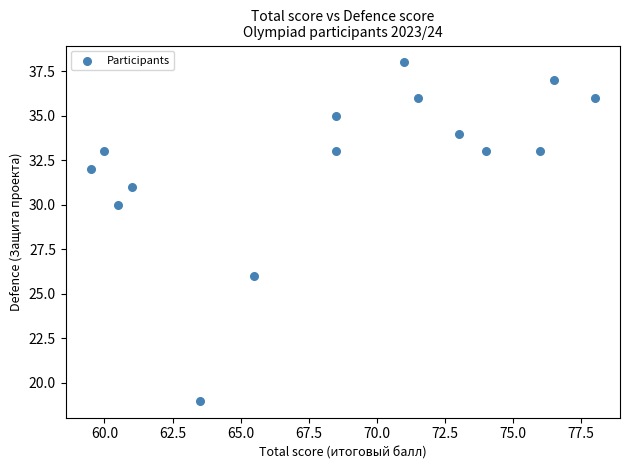

What is the range of Y values (max minus min)?

19